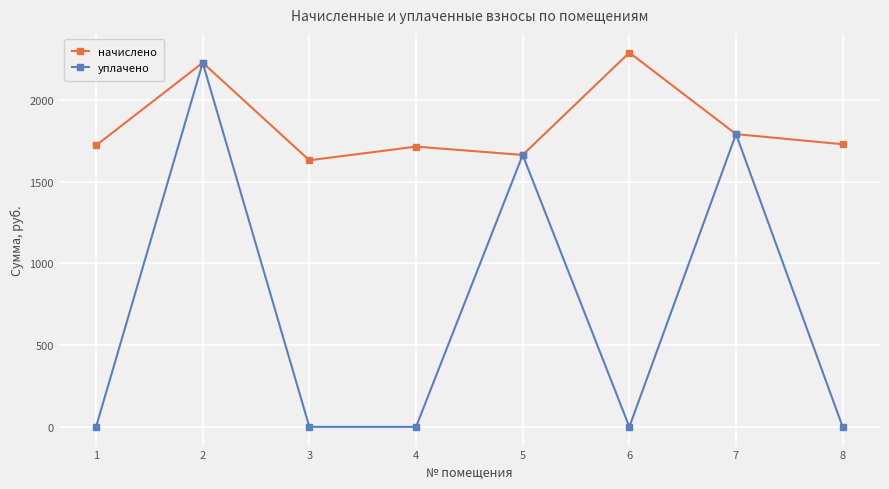

What is the maximum value for уплачено?

2228.9